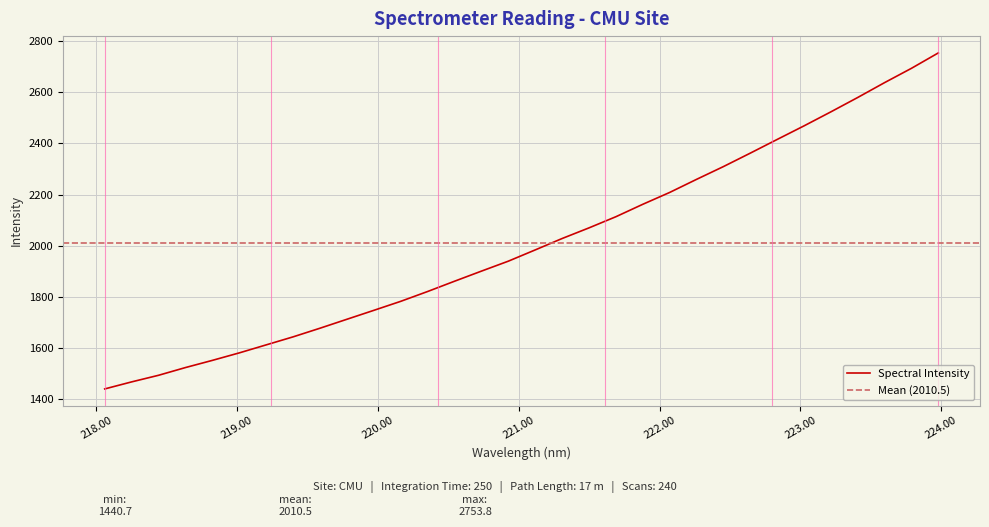

True or false: the data shows 1524.3 at 218.6332.

True